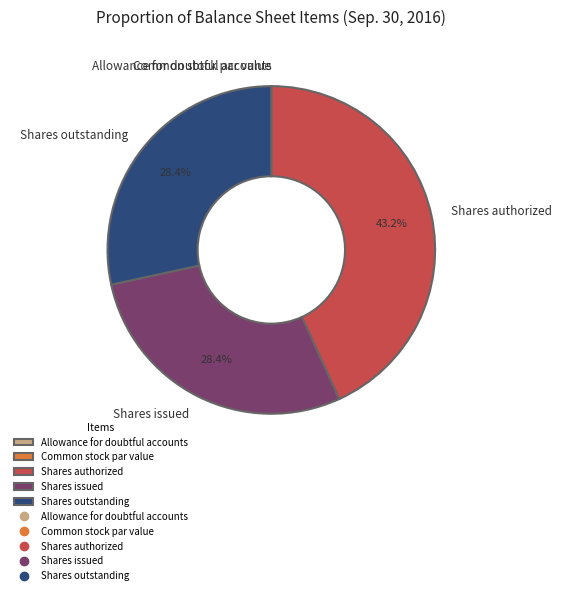

Which slice is the largest?

Shares authorized